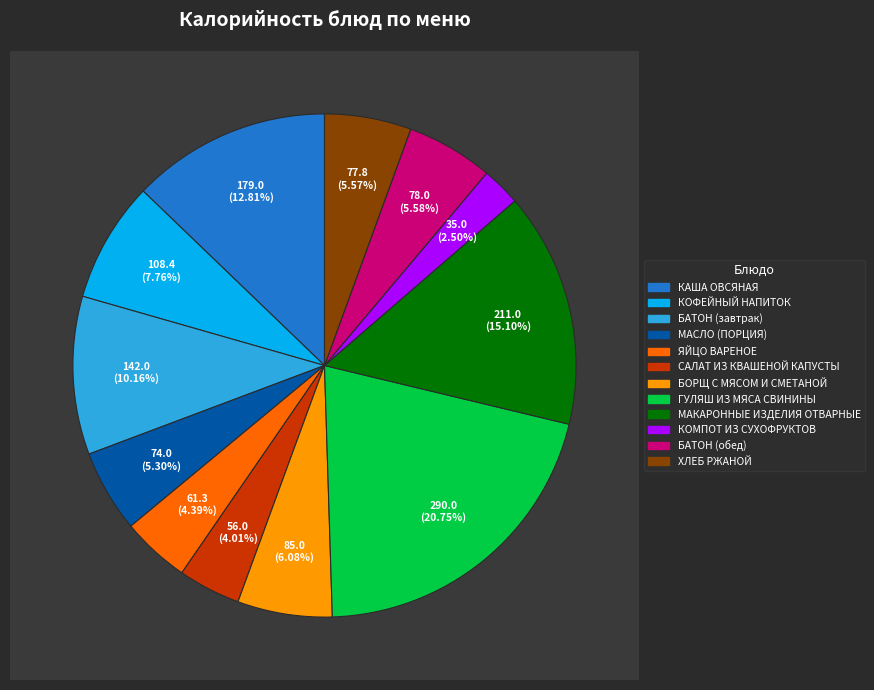

What is the ratio of the value at ЯЙЦО ВАРЕНОЕ to the value at БАТОН (завтрак)?

0.4